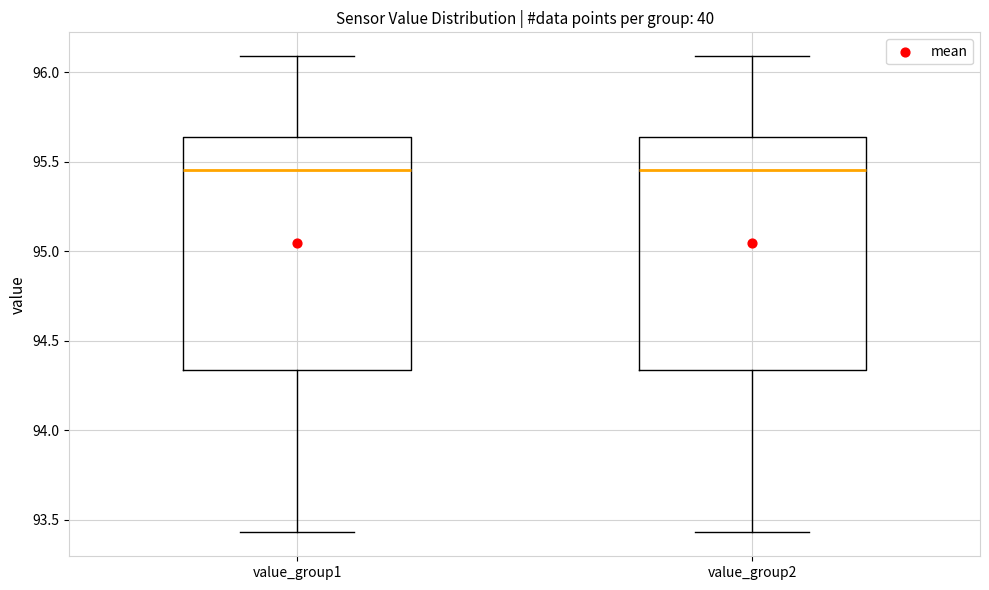

Reading left to right, transcribe this box plot: for each box, give where its median line is, the range the box spans, and where its two whiskers end, as read against the y-axis. The values are not printed on the chart, so give them approximately, as read against the axis.

value_group1: median 95.45, box 94.35 to 95.65, whiskers 93.45 to 96.10
value_group2: median 95.45, box 94.35 to 95.65, whiskers 93.45 to 96.10